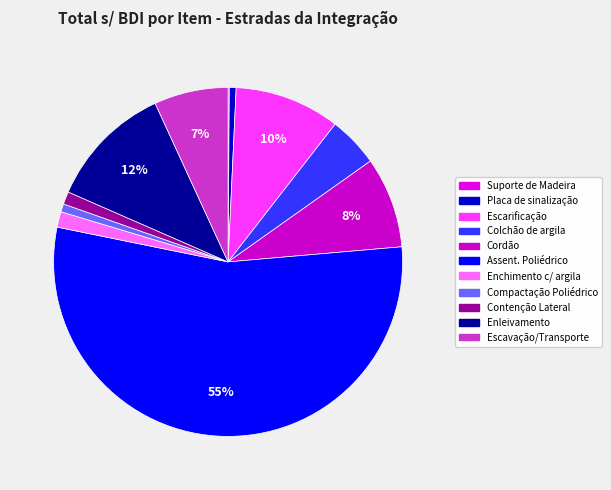

Which category has the smallest portion of the pie?

Suporte de Madeira